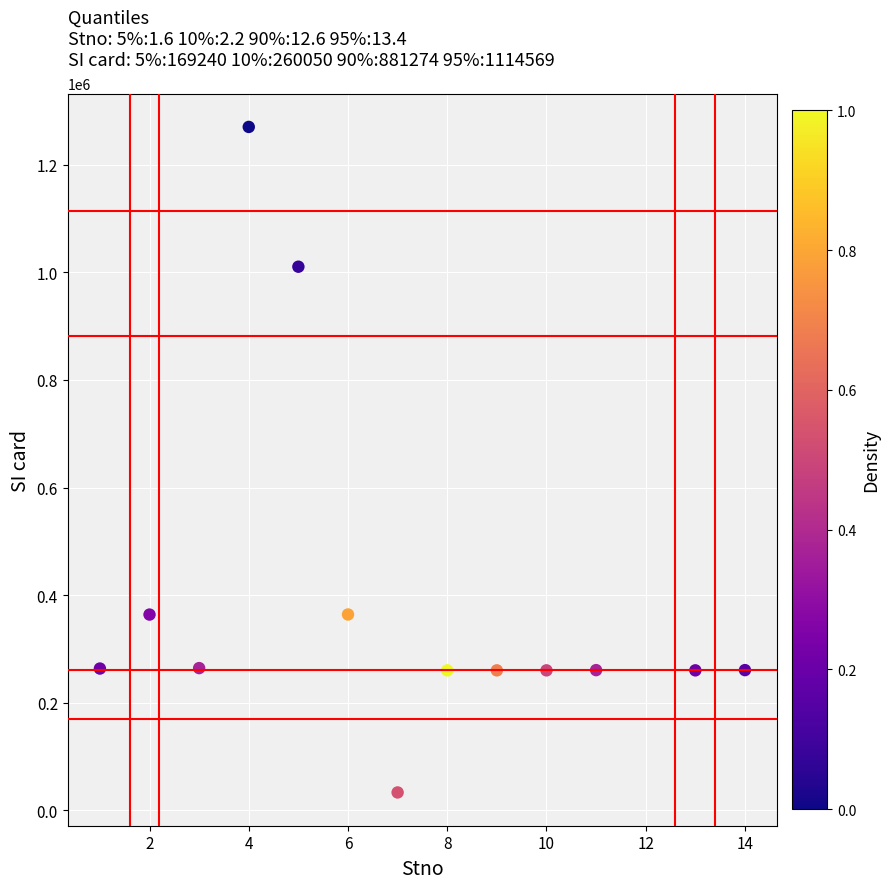

What is the range of Y values (max minus min)?

1237493